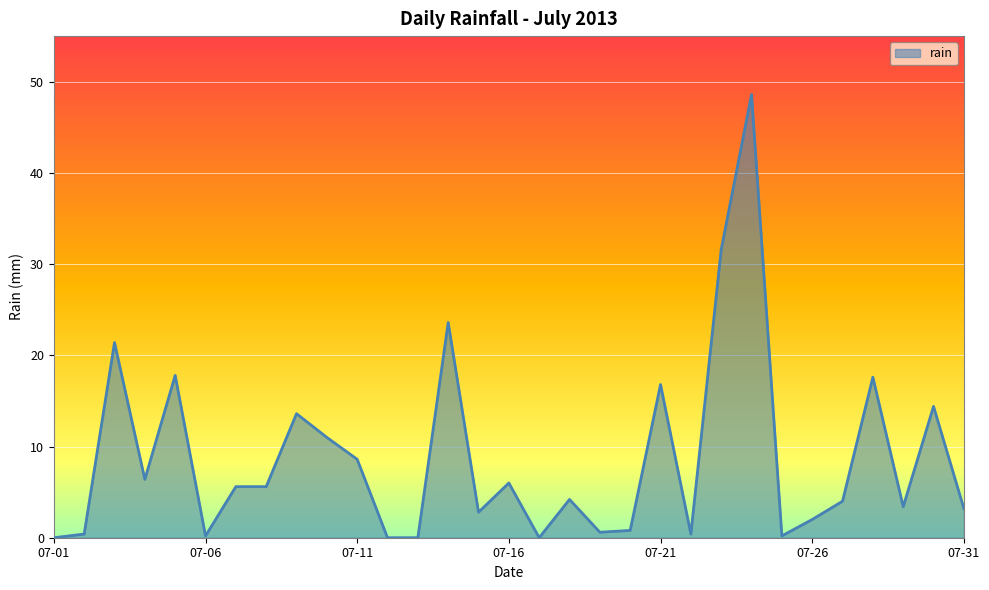

True or false: there are more than 1 points higher than both neighbors.

True